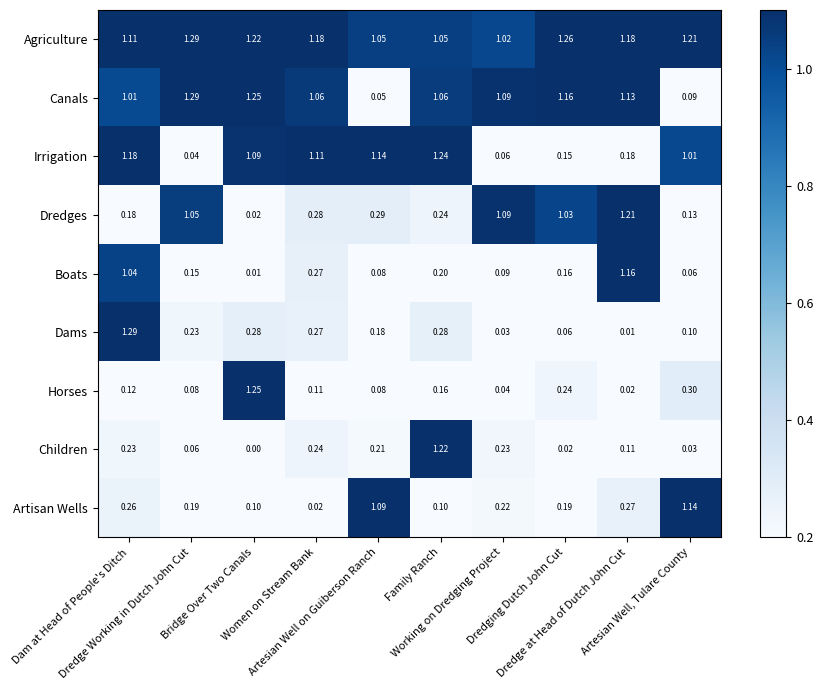

Which series has the largest total across all categories?

Agriculture